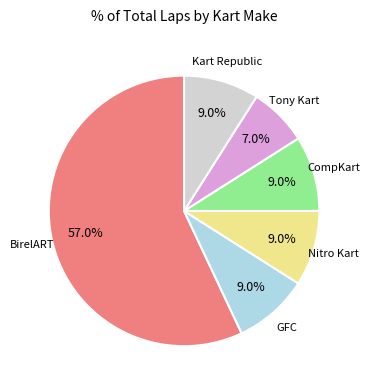

Is there any slice that represents more than half of the pie?

Yes